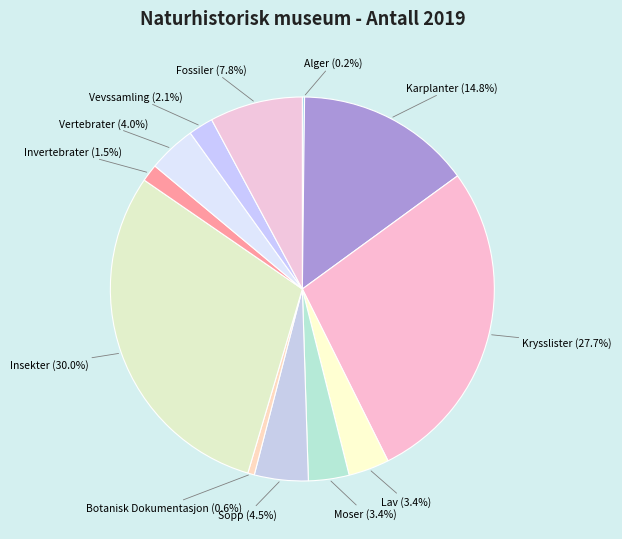

To the nearest percent, what portion does Vevssamling represent?

2%